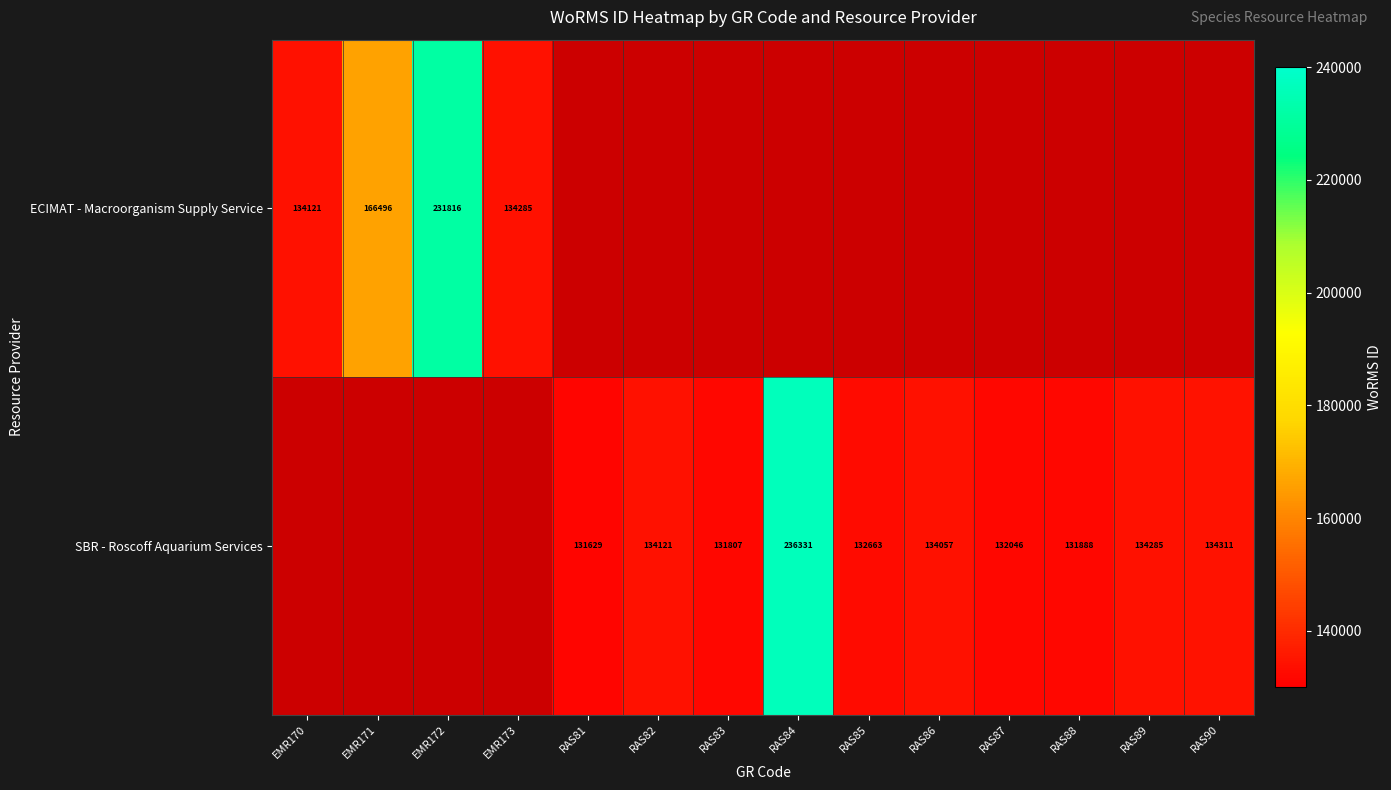

What is the sum of the SBR - Roscoff Aquarium Services values at RAS87 and RAS81?

263675